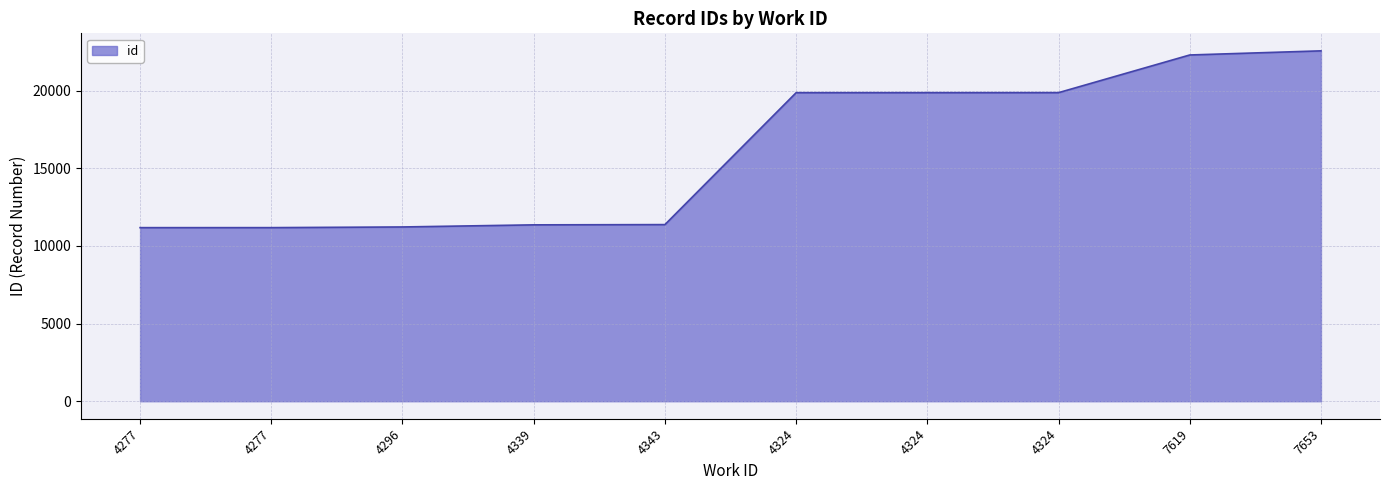

What is the value of the 8th point from the left?

19874